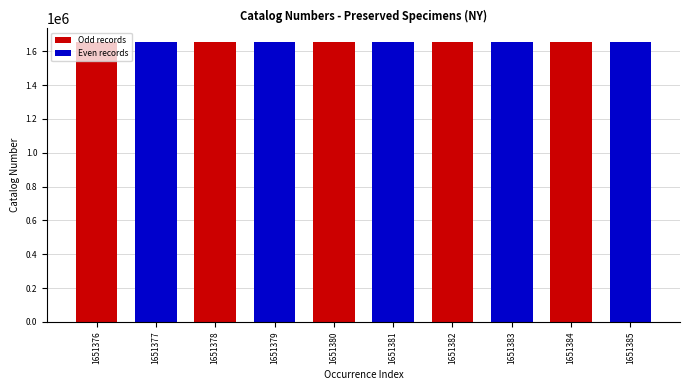

True or false: the data shows 418178 at 1651380.

False